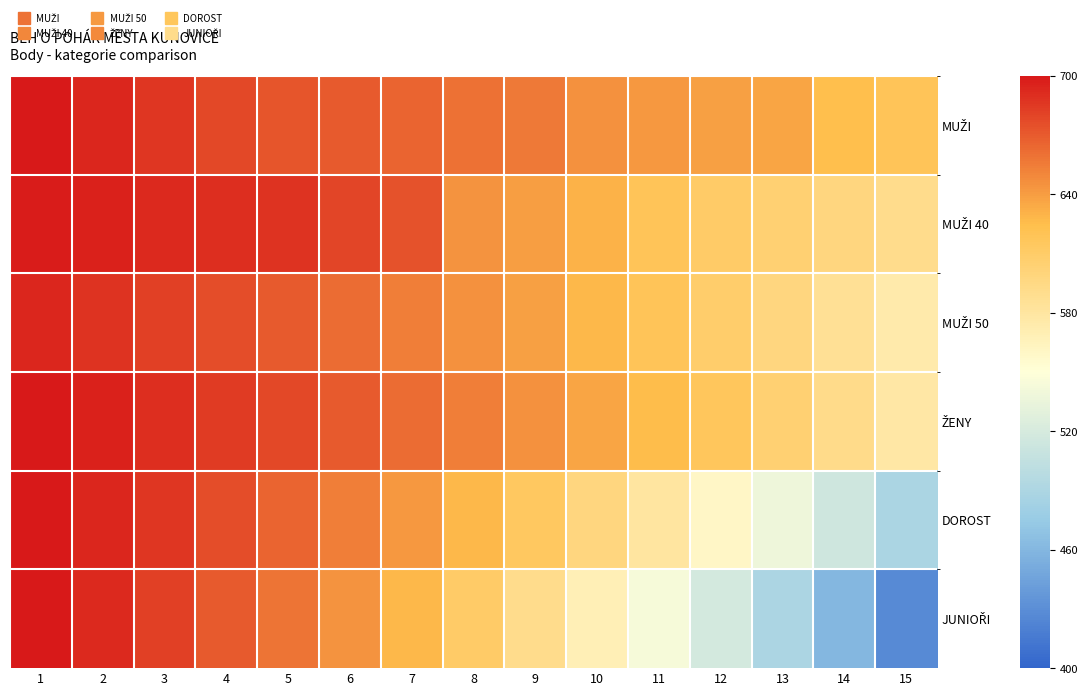

What is the total value across all series at 11?

3628